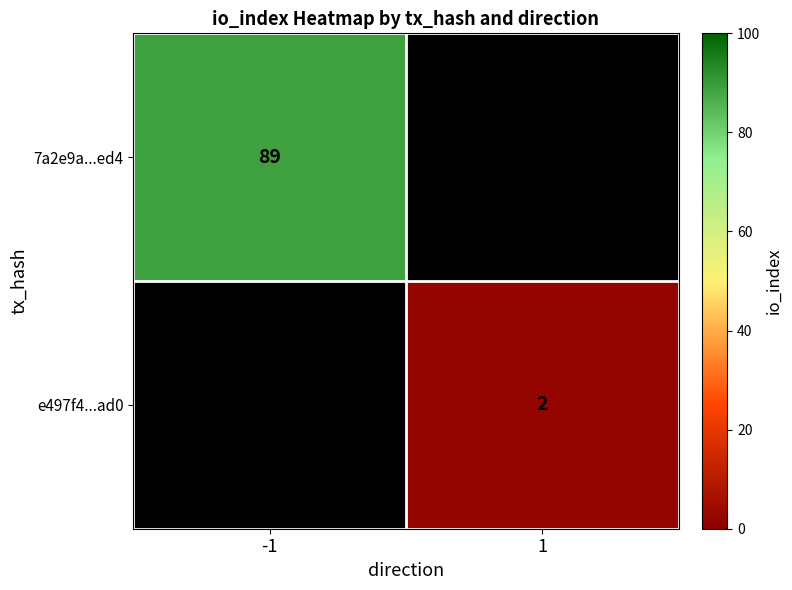

What is the minimum value shown in the chart?

2.0